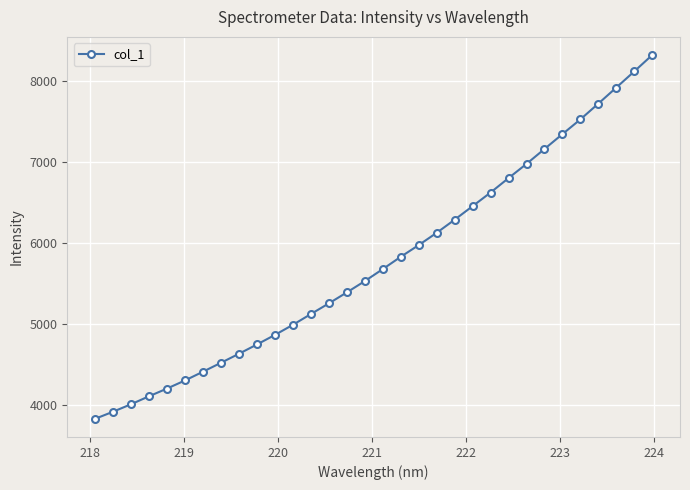

What is the average value?

5774.2